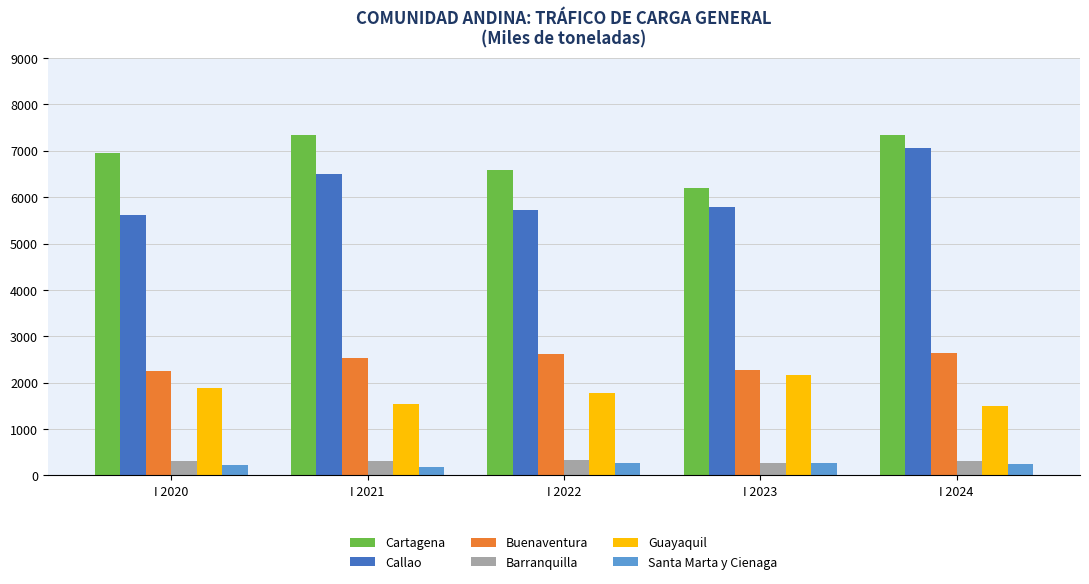

The Cartagena series shows 9420.5 at I 2022. True or false?

False